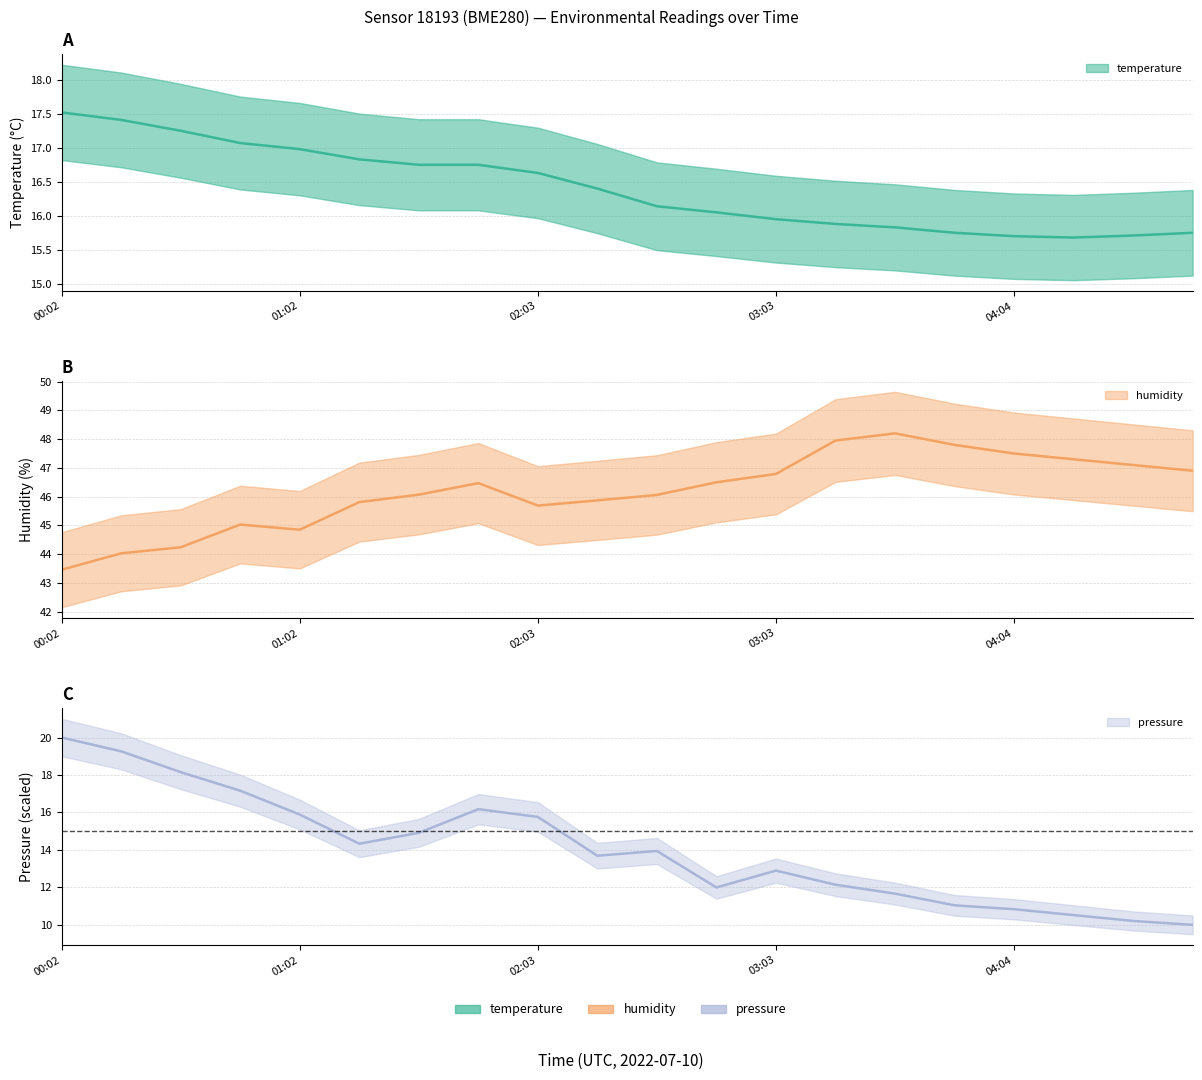

Does the chart have visible grid lines?

Yes